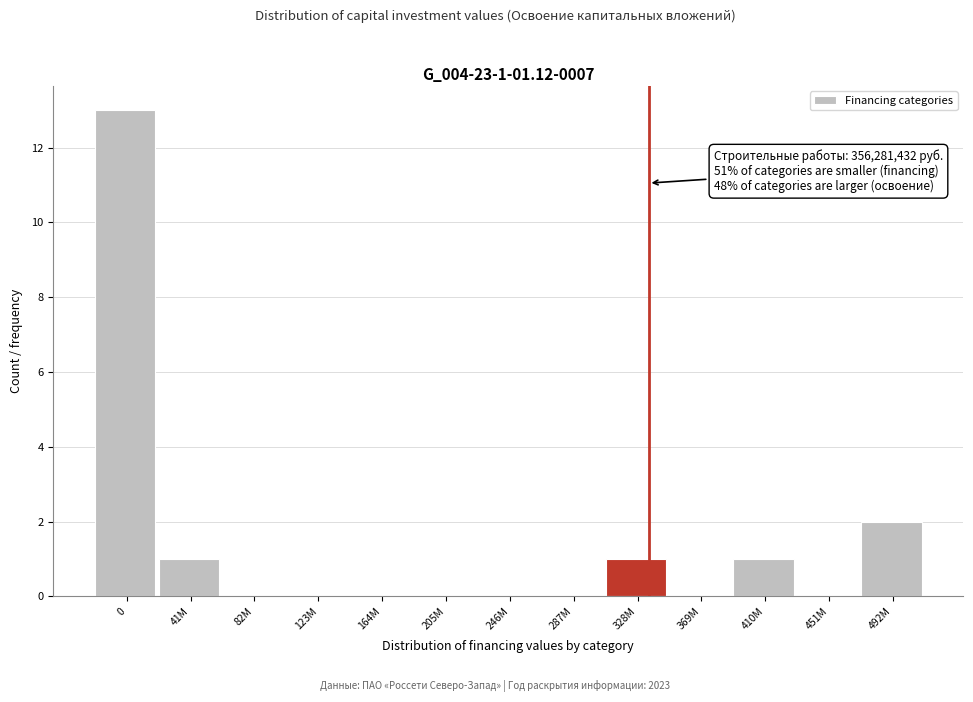

Reading right to left, extract all data points from this chart.

492M=2	451M=0	410M=1	369M=0	328M=1	287M=0	246M=0	205M=0	164M=0	123M=0	82M=0	41M=1	0=13